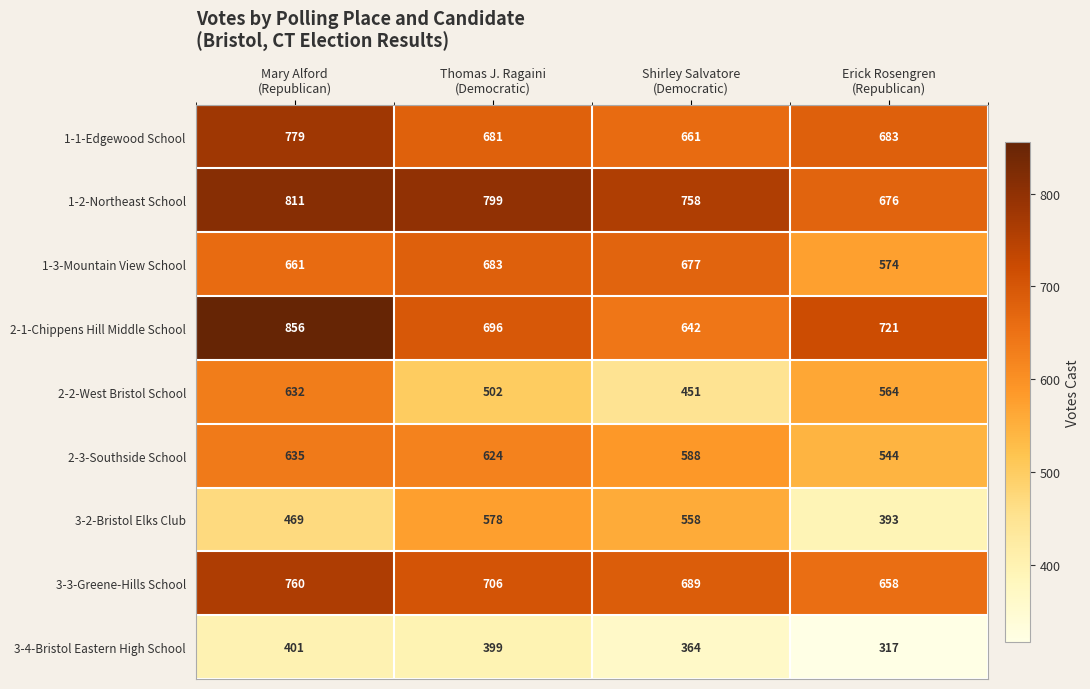

Rank the series at Shirley Salvatore
(Democratic) from highest to lowest value.

1-2-Northeast School, 3-3-Greene-Hills School, 1-3-Mountain View School, 1-1-Edgewood School, 2-1-Chippens Hill Middle School, 2-3-Southside School, 3-2-Bristol Elks Club, 2-2-West Bristol School, 3-4-Bristol Eastern High School